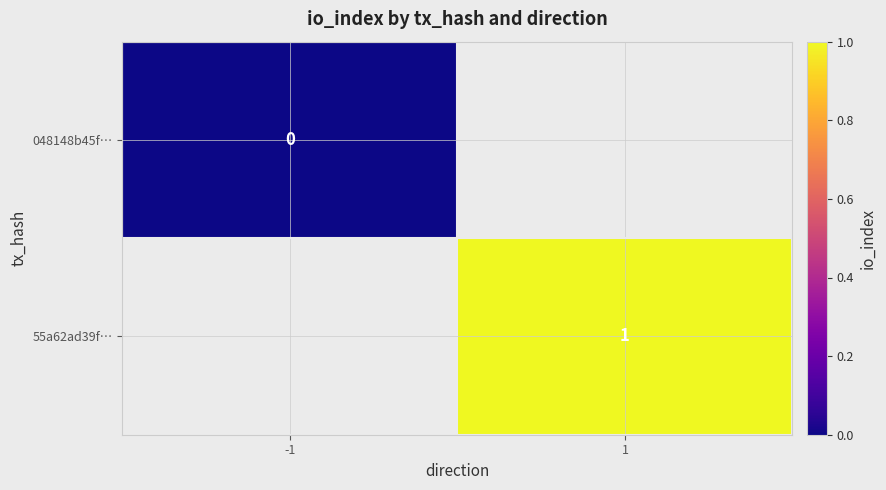

The 55a62ad39f… series shows 2 at 1. True or false?

False